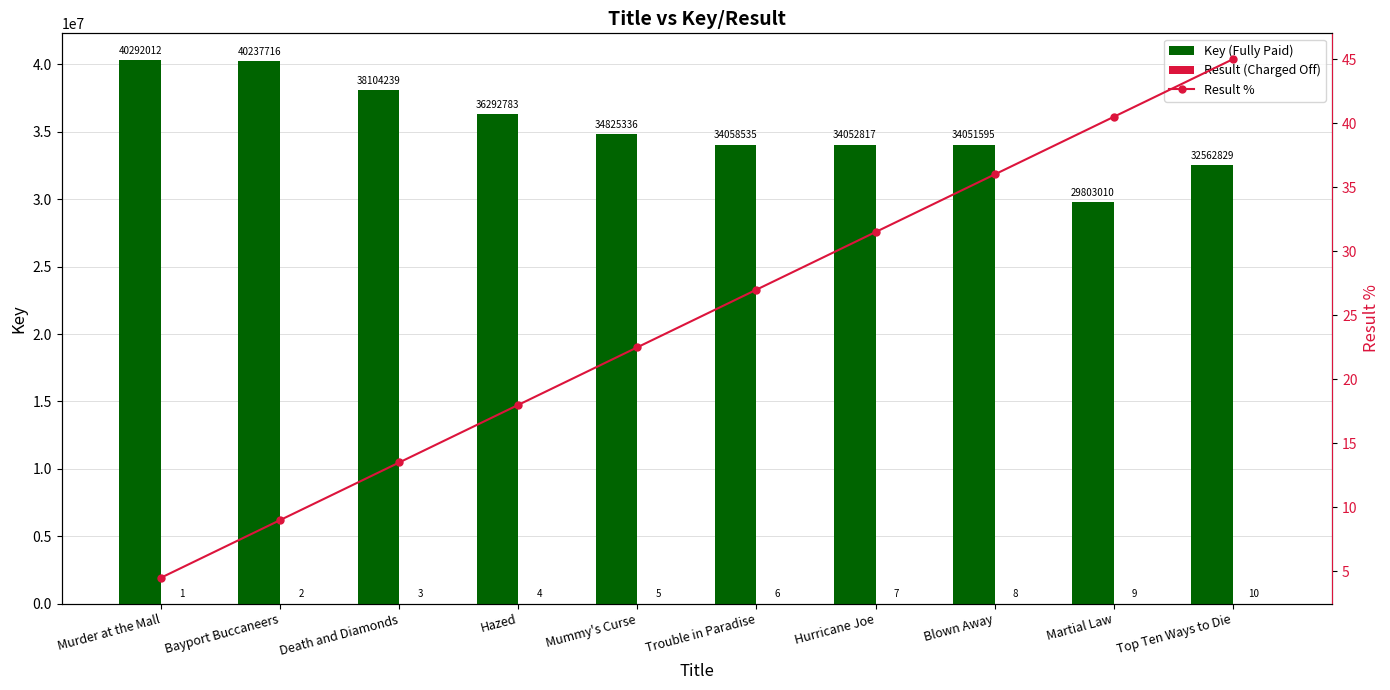

Reading left to right, transcribe all the data shown in this chart.

Key (Fully Paid): Murder at the Mall=40292012.0	Bayport Buccaneers=40237716.0	Death and Diamonds=38104239.0	Hazed=36292783.0	Mummy's Curse=34825336.0	Trouble in Paradise=34058535.0	Hurricane Joe=34052817.0	Blown Away=34051595.0	Martial Law=29803010.0	Top Ten Ways to Die=32562829.0
Result (Charged Off): Murder at the Mall=1.0	Bayport Buccaneers=2.0	Death and Diamonds=3.0	Hazed=4.0	Mummy's Curse=5.0	Trouble in Paradise=6.0	Hurricane Joe=7.0	Blown Away=8.0	Martial Law=9.0	Top Ten Ways to Die=10.0
Result %: Murder at the Mall=4.5	Bayport Buccaneers=9.0	Death and Diamonds=13.5	Hazed=18.0	Mummy's Curse=22.5	Trouble in Paradise=27.0	Hurricane Joe=31.5	Blown Away=36.0	Martial Law=40.5	Top Ten Ways to Die=45.0